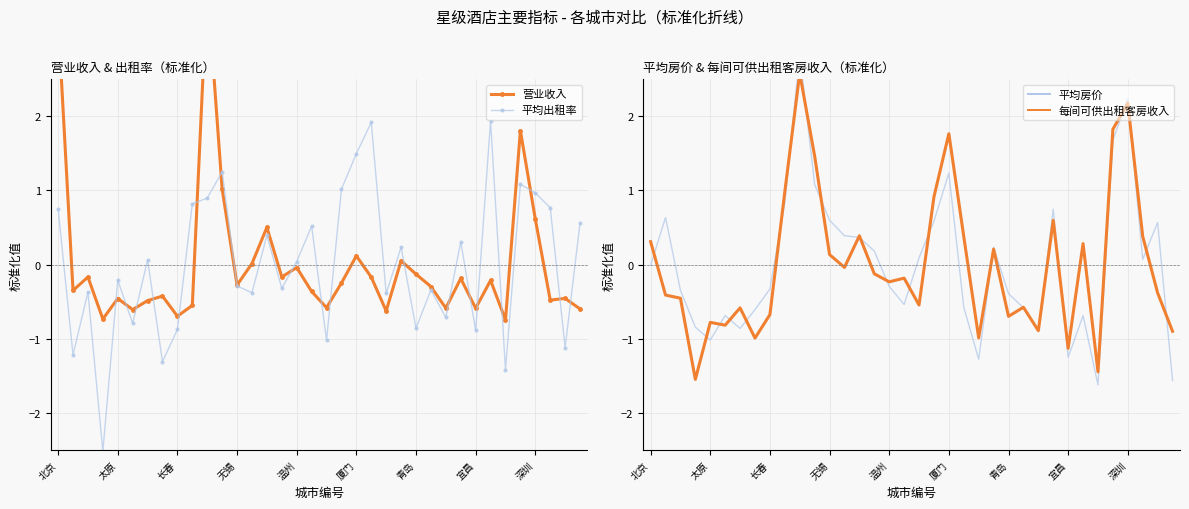

How many times do 平均房价 and 营业收入 cross each other?

16